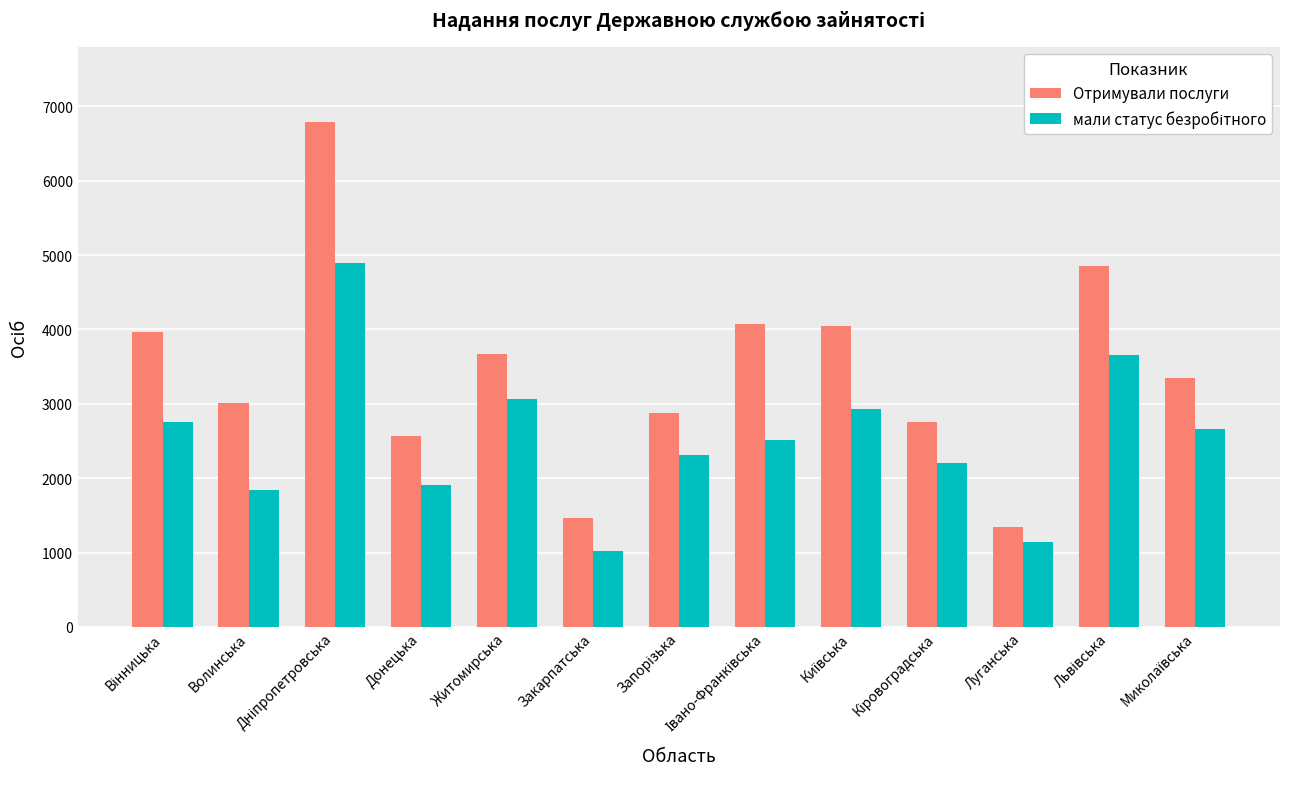

Is it true that Отримували послуги equals 2567 at Донецька?

True